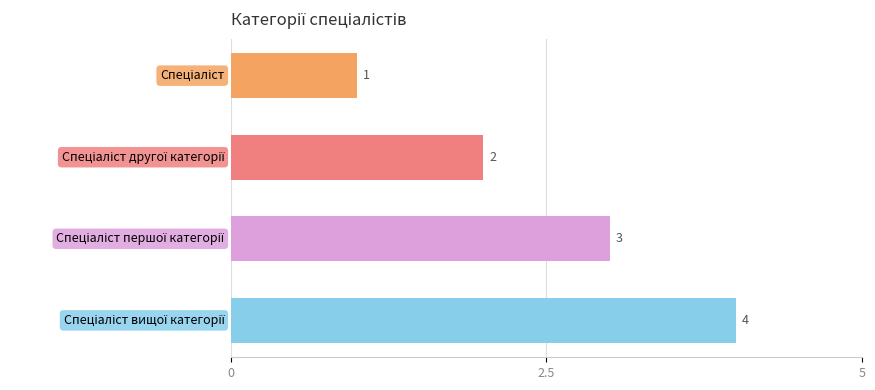

How many values are between 2 and 4?

3